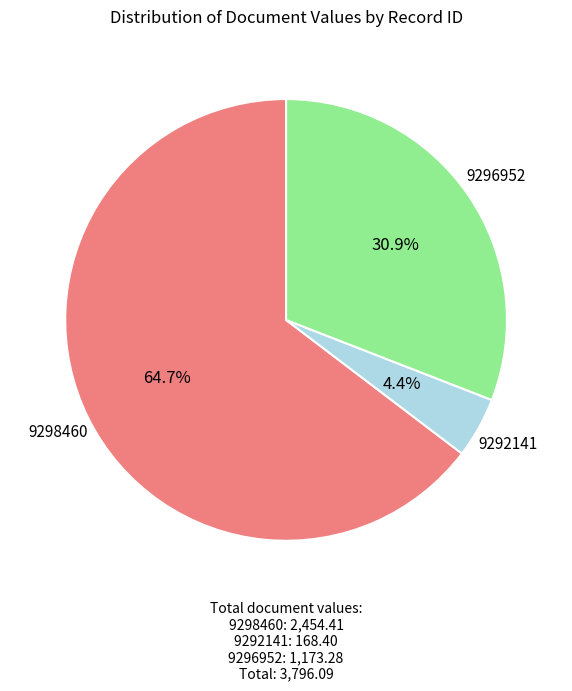

How many segments does this pie chart have?

3